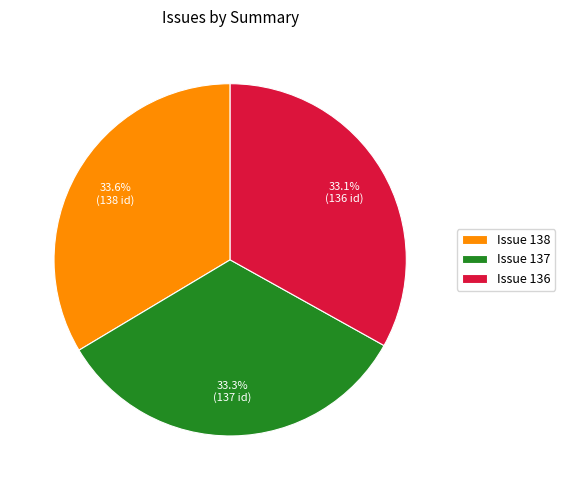

Approximately how many times larger is the value at Issue 136 compared to Issue 137?

1.0